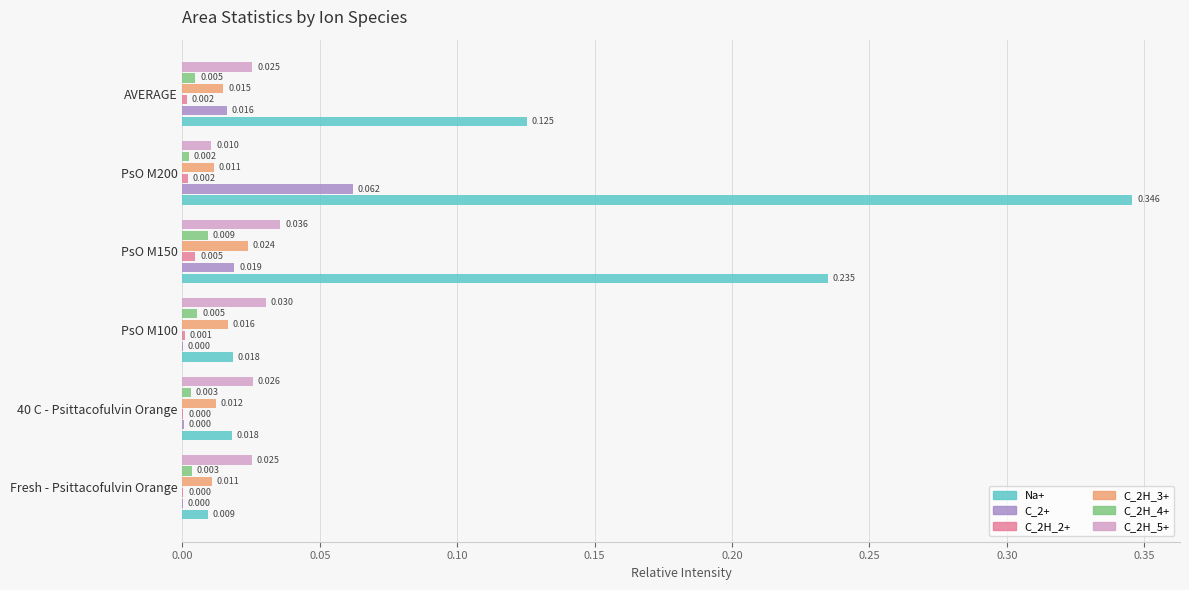

Which series has the largest total across all categories?

Na+